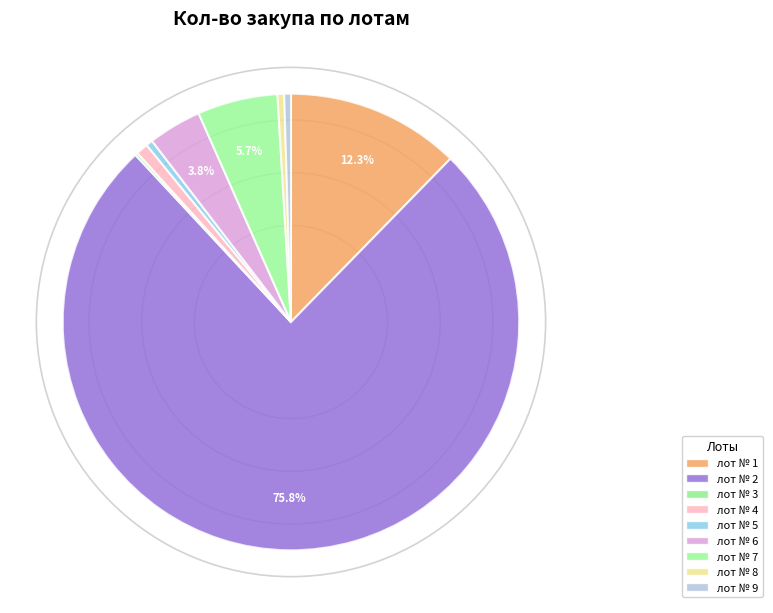

Combined, do лот № 3 and лот № 1 account for over 50%?

No